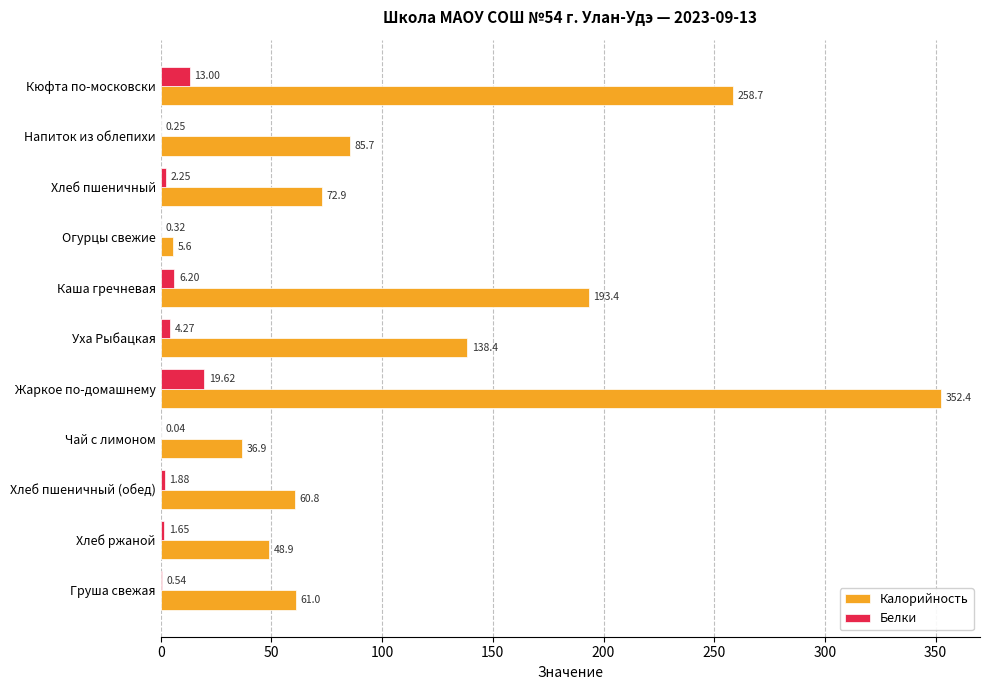

Which series changed the most between Кюфта по-московски and Огурцы свежие?

Калорийность